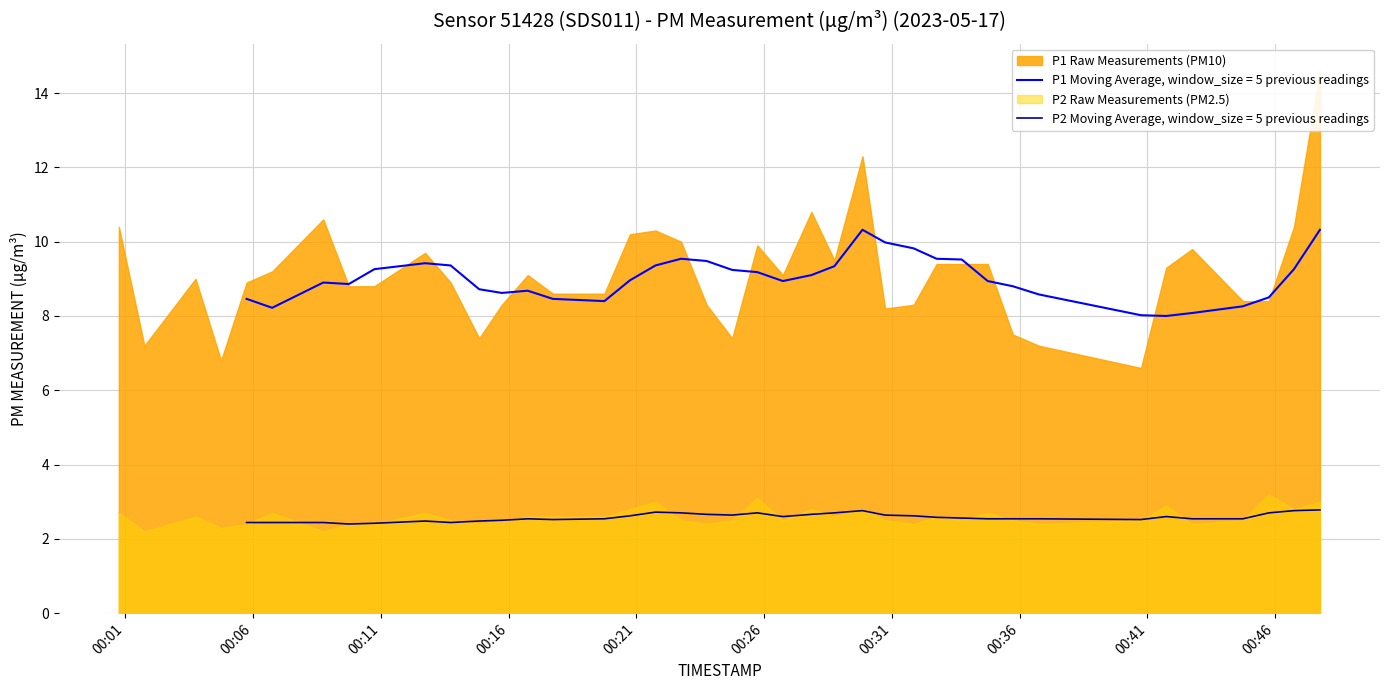

Is the value of P1 at 32 greater than the value of P2 at 26?

Yes